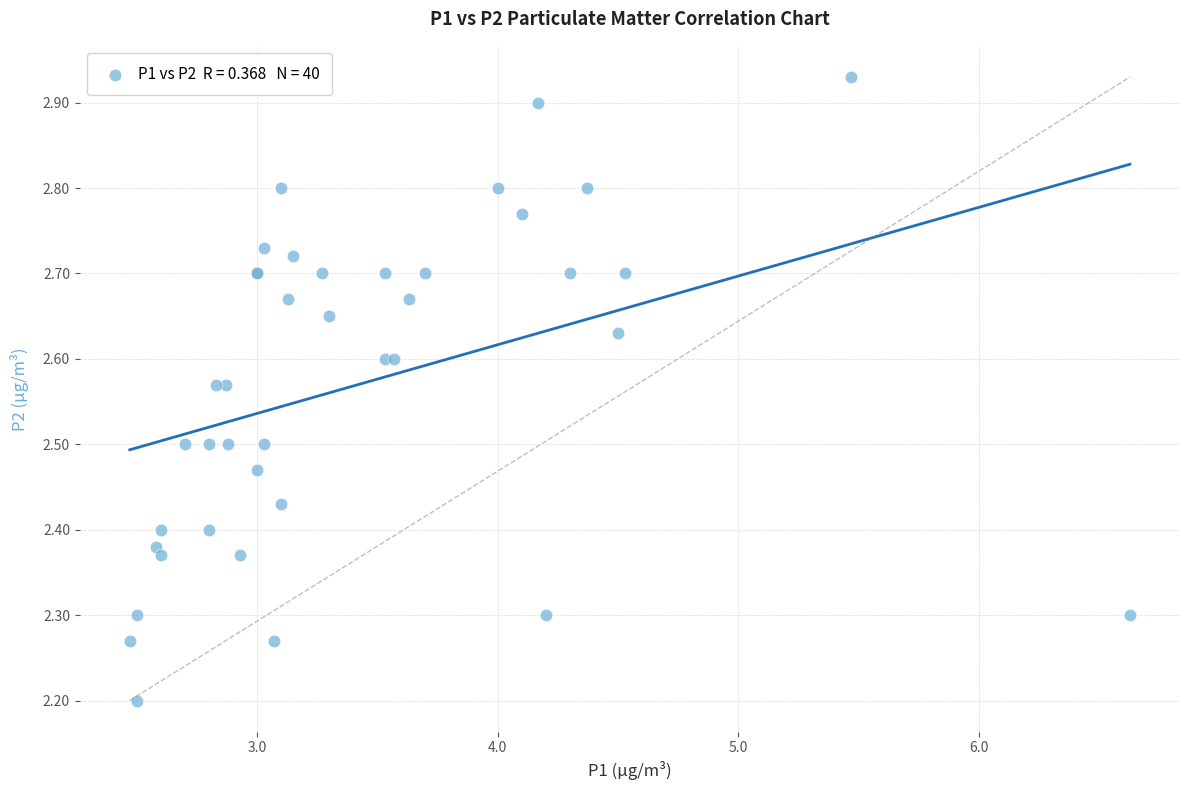

What Y value in the scatter plot is closest to 2?

2.2